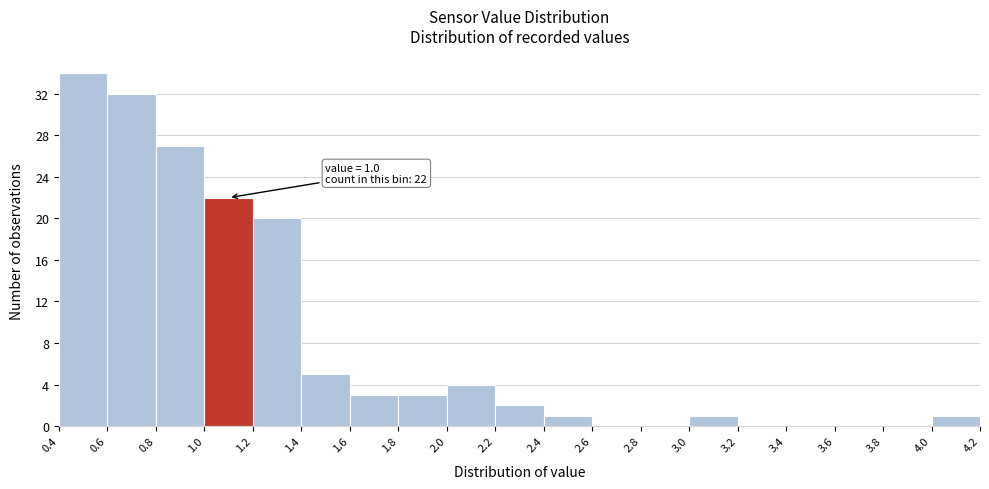

Over which range of the x-axis is the bar tallest?

0.4 to 0.6